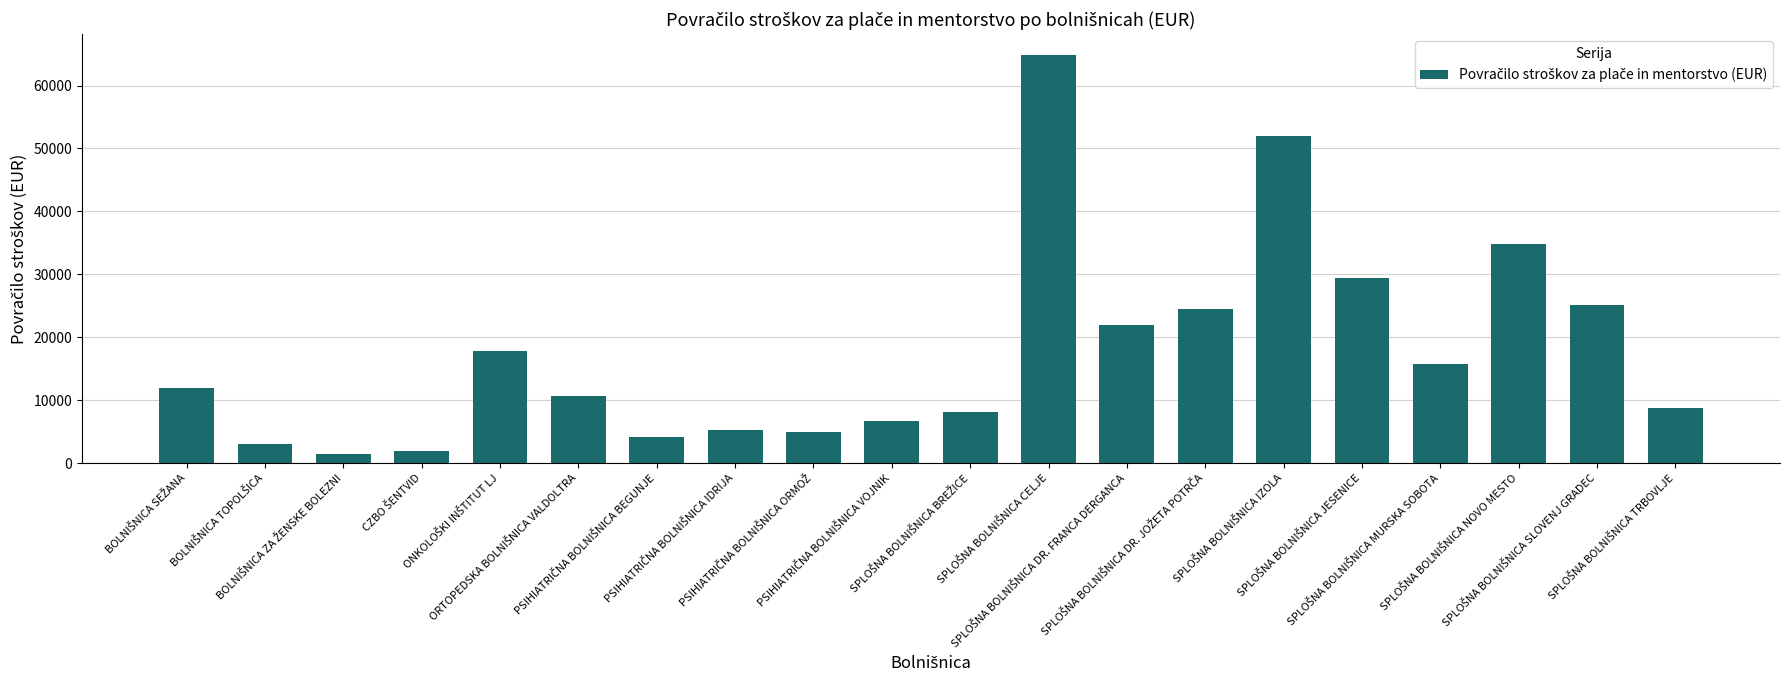

What is the value of the 14th bar from the left?

24537.6